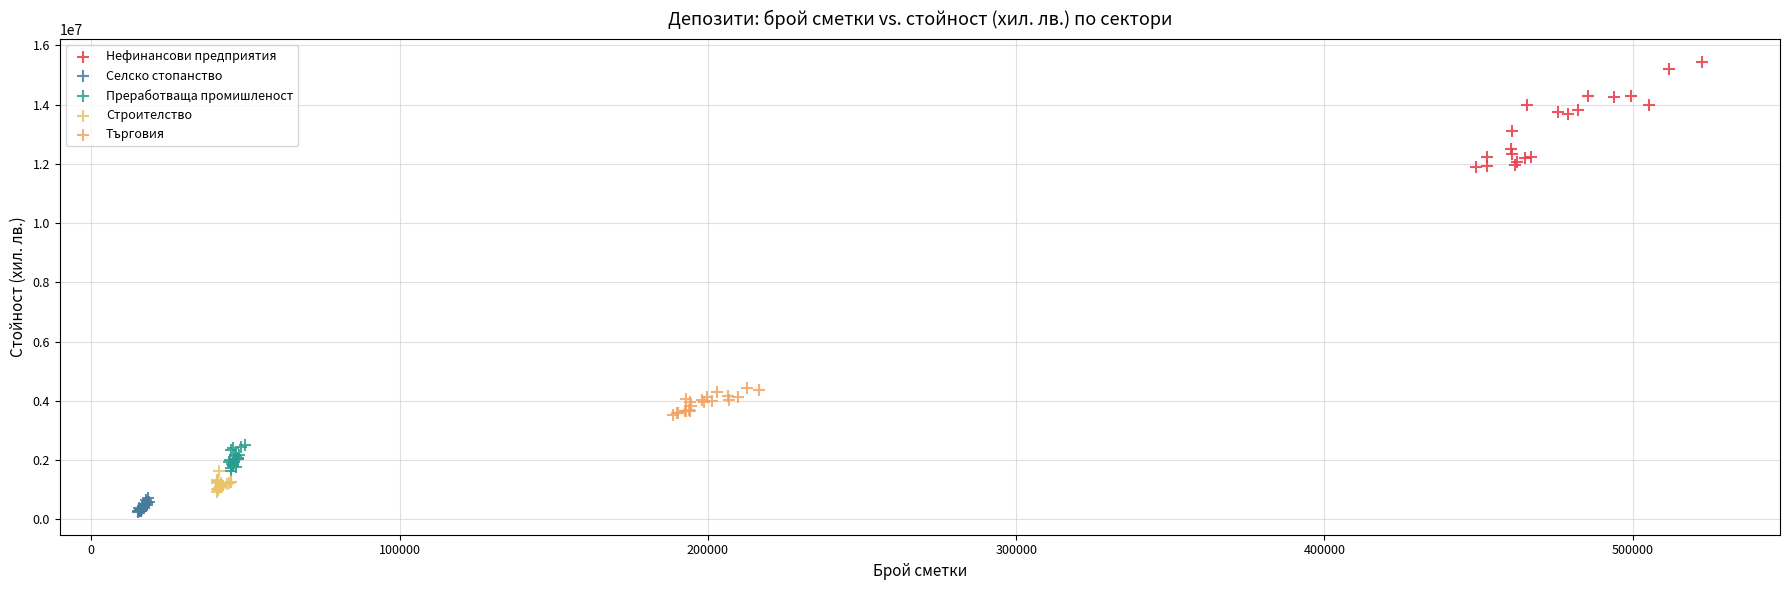

Which series contains the highest Y value?

Нефинансови предприятия